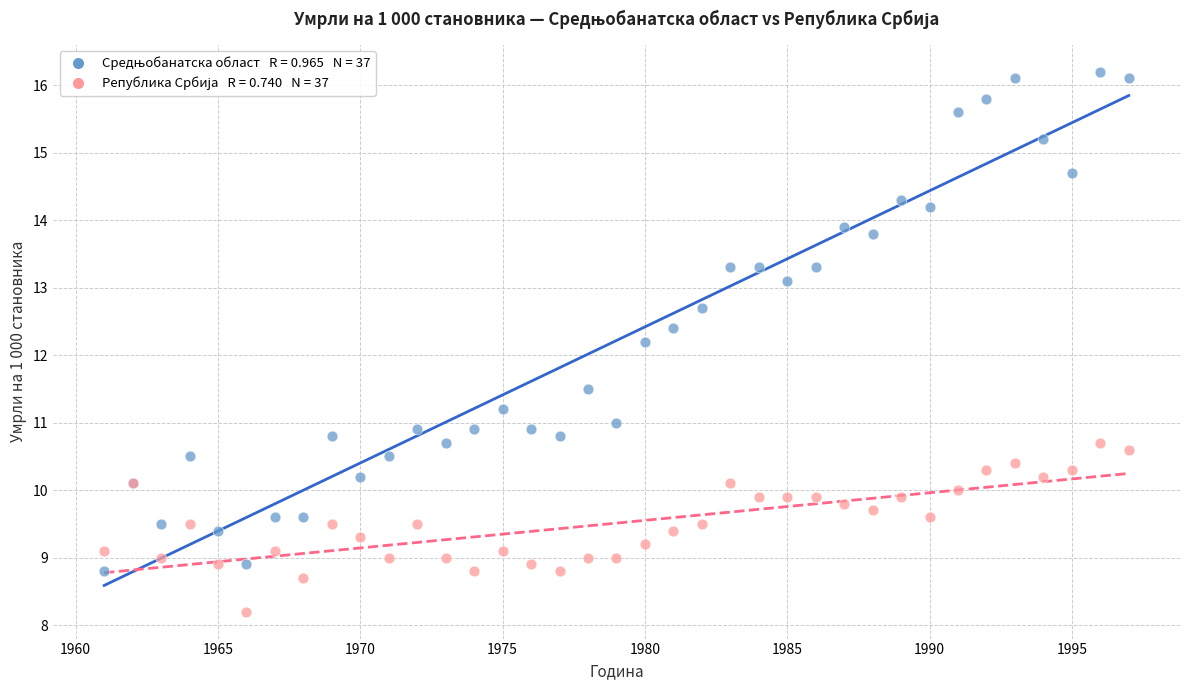

Across all series, what Y value is closest to 12?

12.2